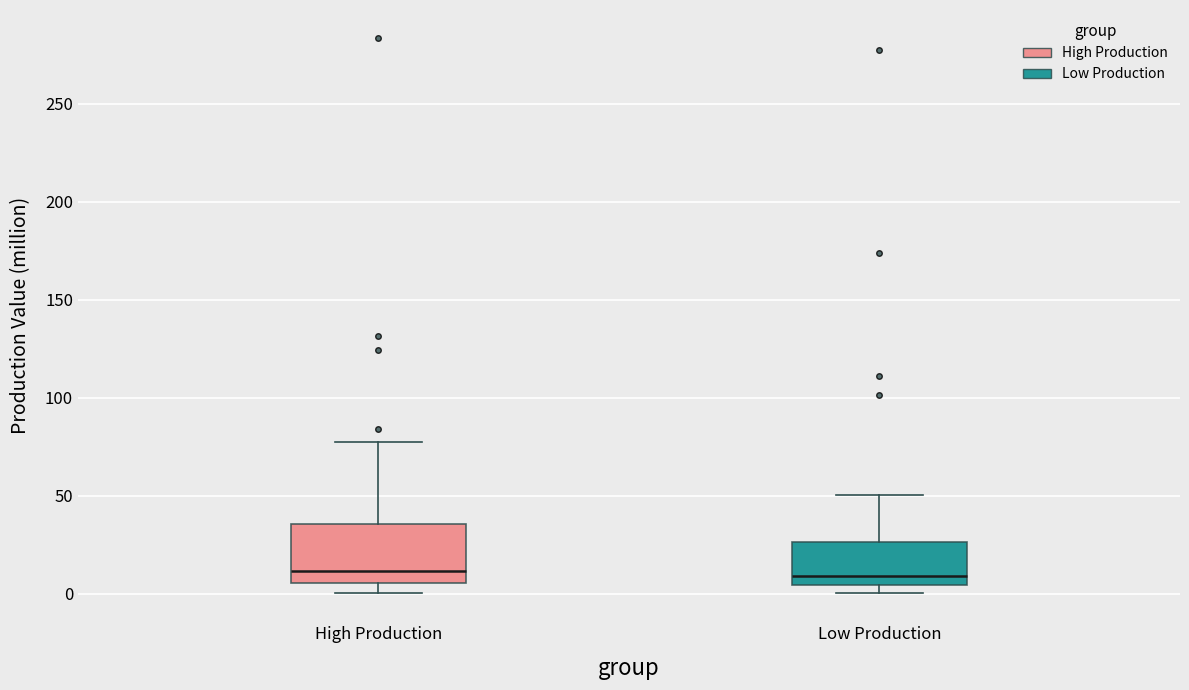

Reading left to right, read every box against the y-axis: the position of its median line, the range the box covers, and the ends of its whiskers. The values are not printed on the chart, so give them approximately, as read against the axis.

High Production: median 10, box 5 to 35, whiskers 0 to 75
Low Production: median 10, box 5 to 25, whiskers 0 to 50